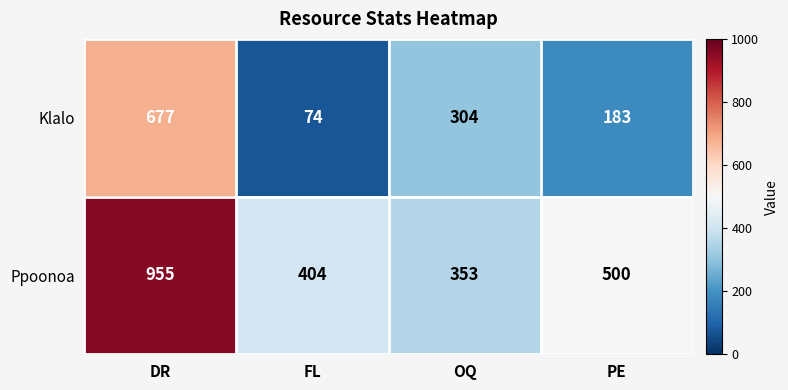

What is the difference between the Klalo values at OQ and DR?

373